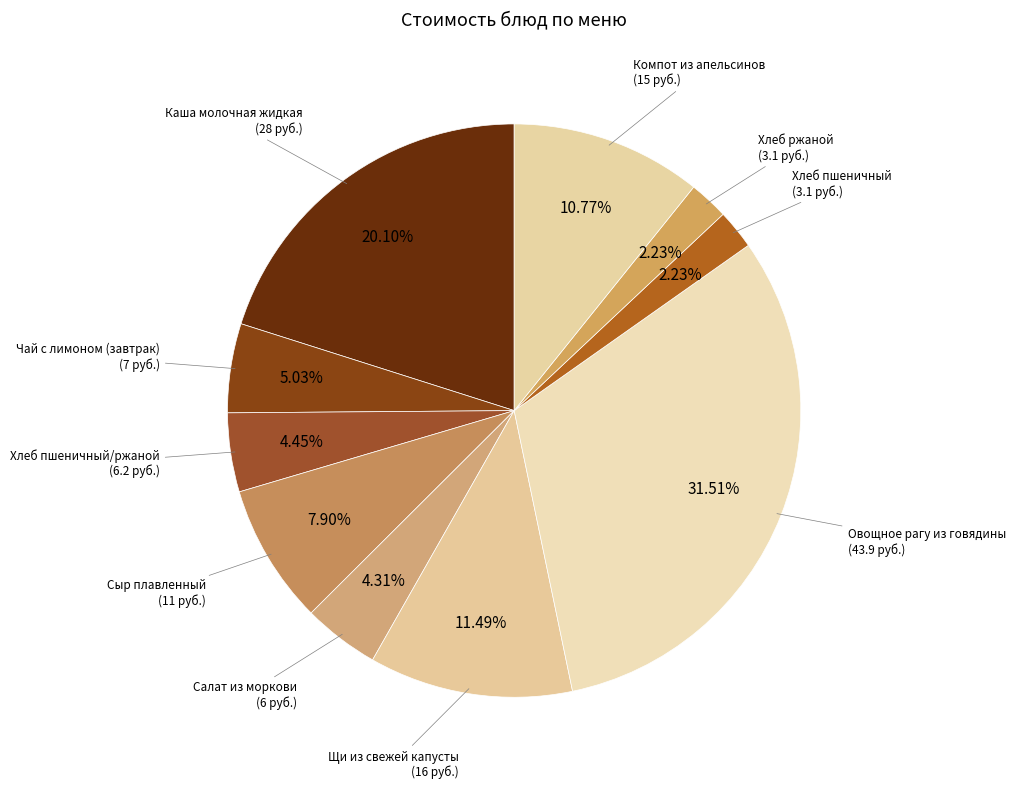

Between Овощное рагу из говядины and Хлеб ржаной, which is larger?

Овощное рагу из говядины